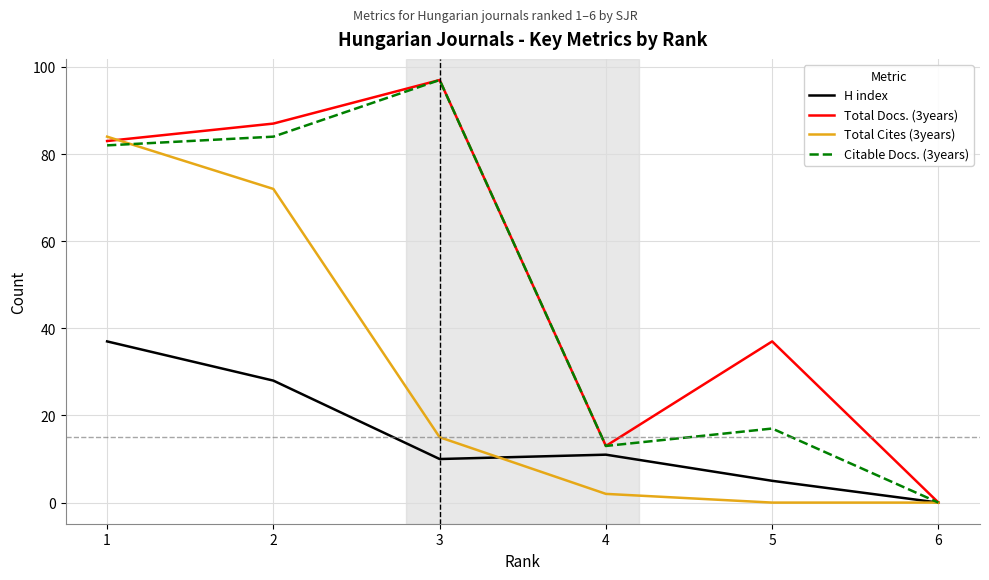

What is the spread (max minus min) of values at 4?

11